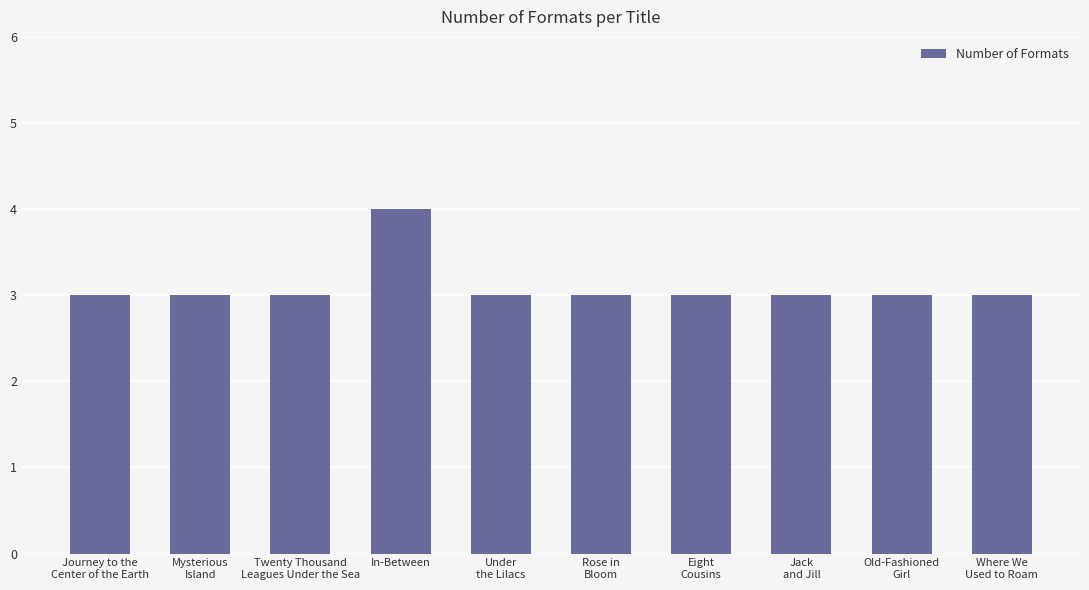

Which category has the highest value across all series?

In-Between